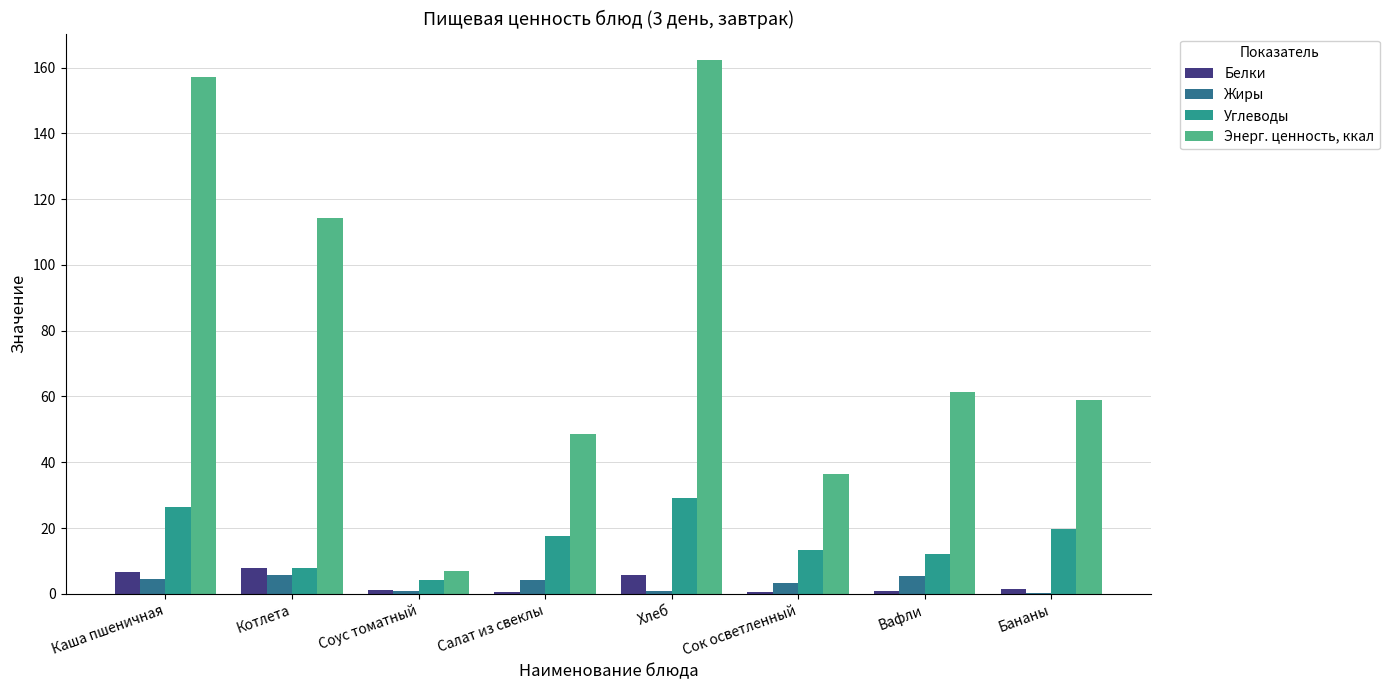

What are all the series names shown in the legend?

Белки, Жиры, Углеводы, Энерг. ценность, ккал